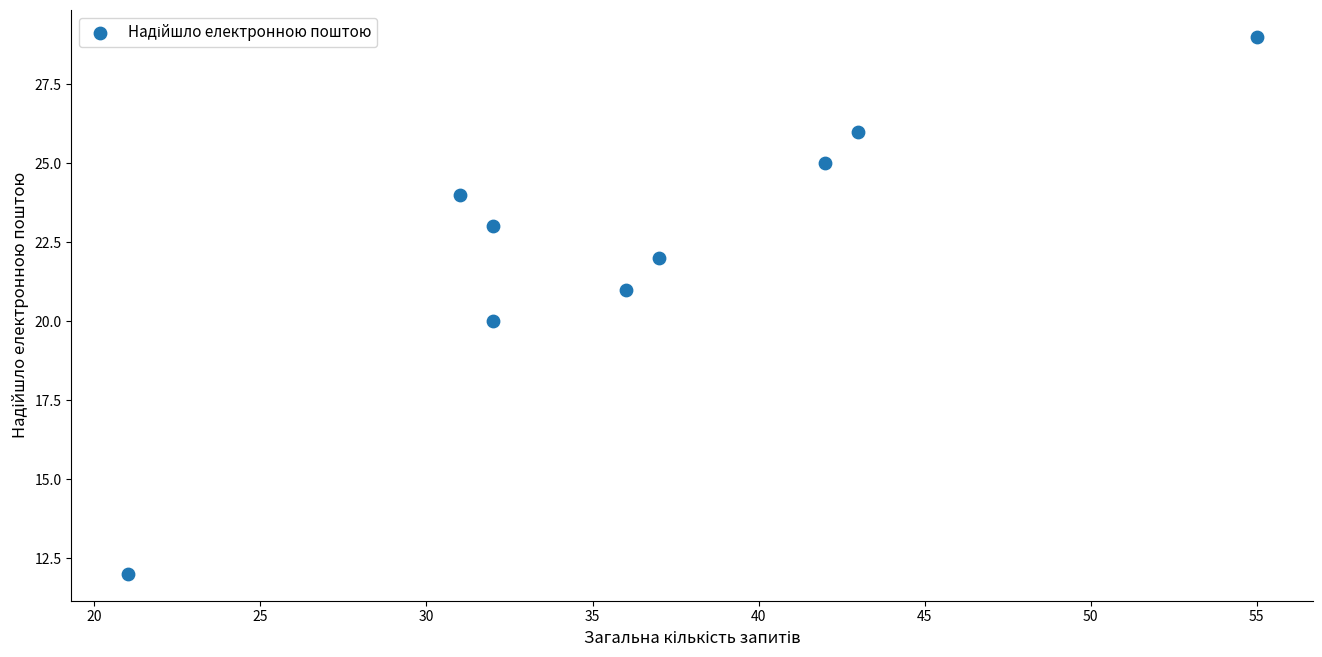

What is the average Y value?

22